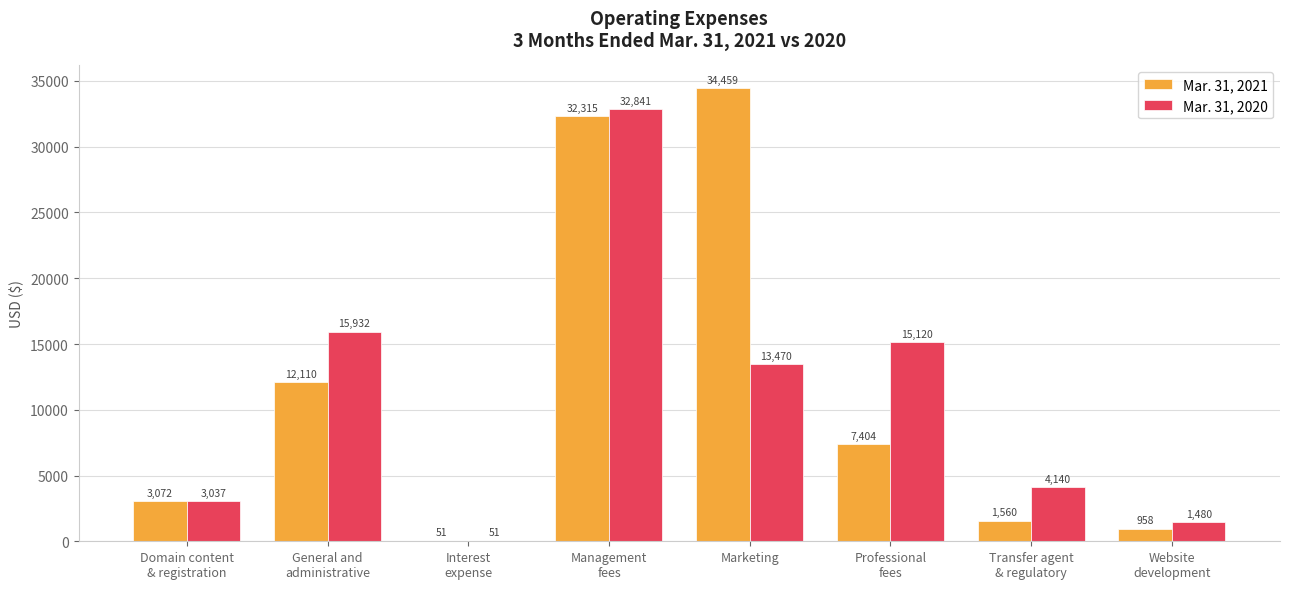

Reading right to left, transcribe all the data shown in this chart.

Mar. 31, 2021: Website
development=958	Transfer agent
& regulatory=1560	Professional
fees=7404	Marketing=34459	Management
fees=32315	Interest
expense=51	General and
administrative=12110	Domain content
& registration=3072
Mar. 31, 2020: Website
development=1480	Transfer agent
& regulatory=4140	Professional
fees=15120	Marketing=13470	Management
fees=32841	Interest
expense=51	General and
administrative=15932	Domain content
& registration=3037